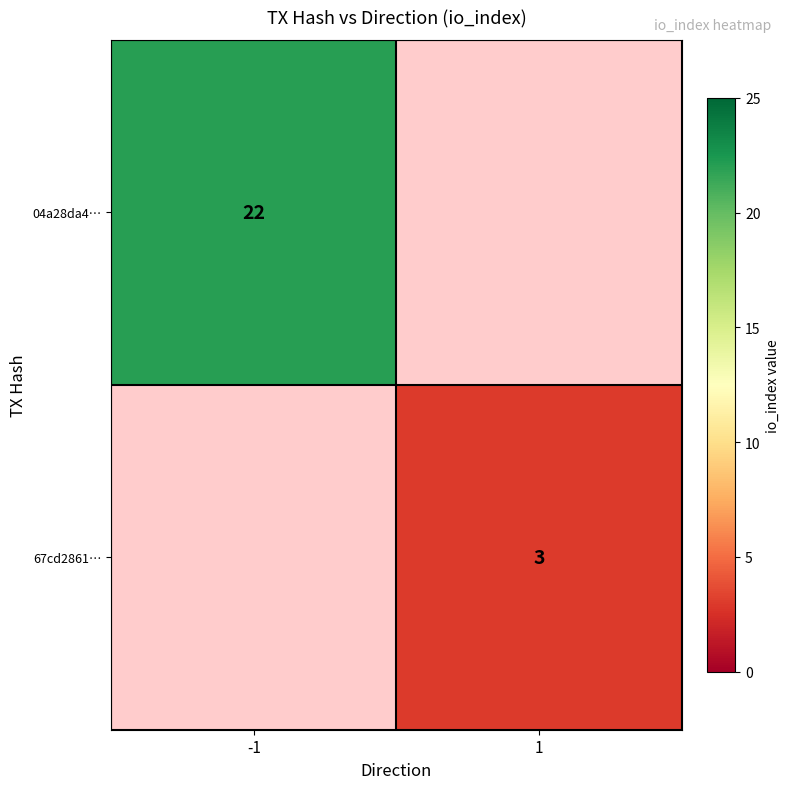

The 04a28da4… series shows 22 at -1. True or false?

True